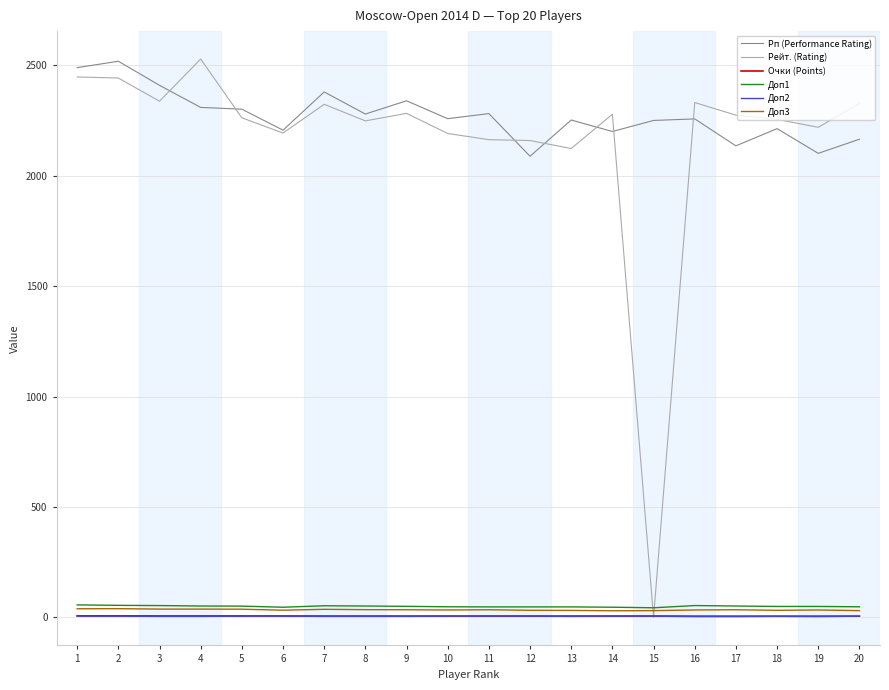

True or false: Рп (Performance Rating) and Доп1 cross at least once.

False